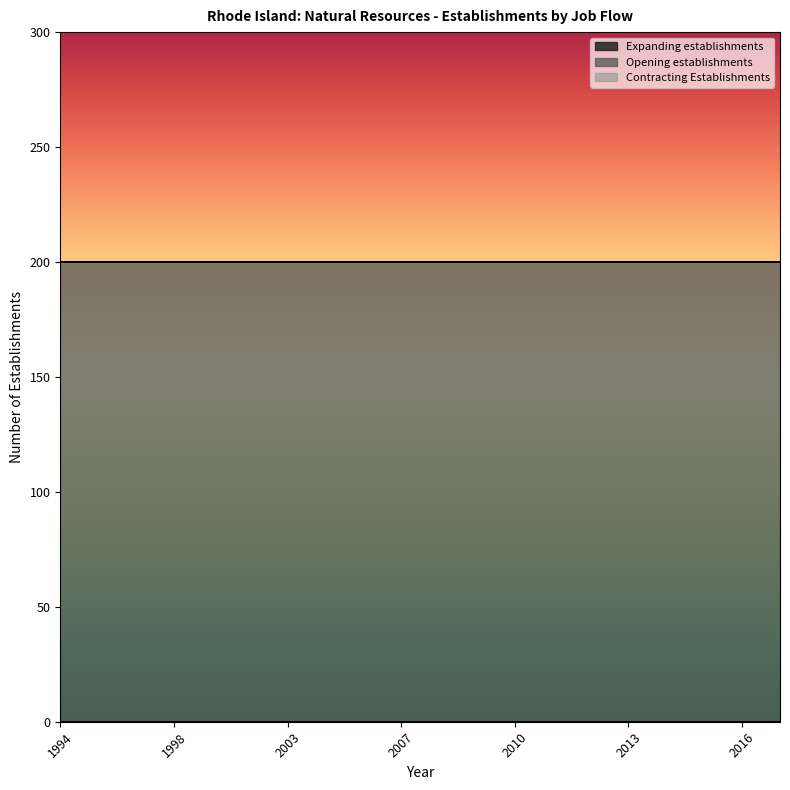

What is the value of the Opening establishments point at the 15th from the left?

200